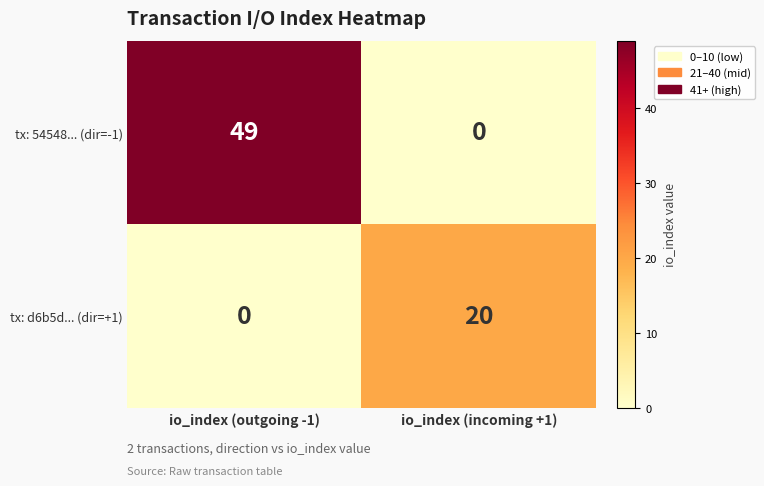

Which series has the largest range (max minus min)?

tx: 54548... (dir=-1)